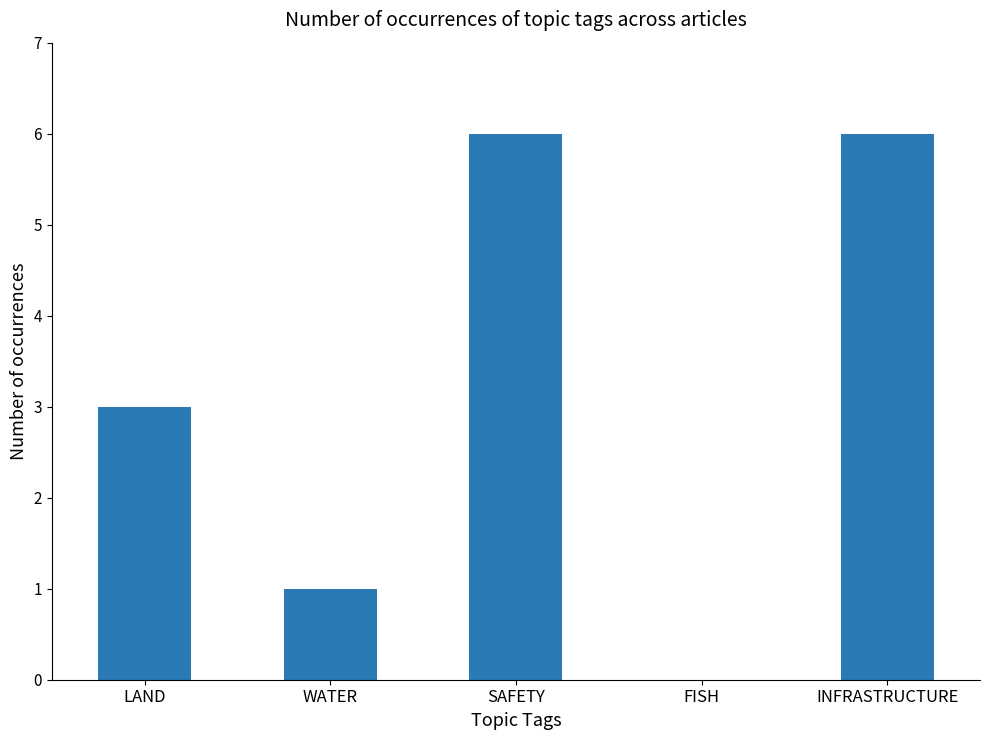

What is the sum of all values?

16